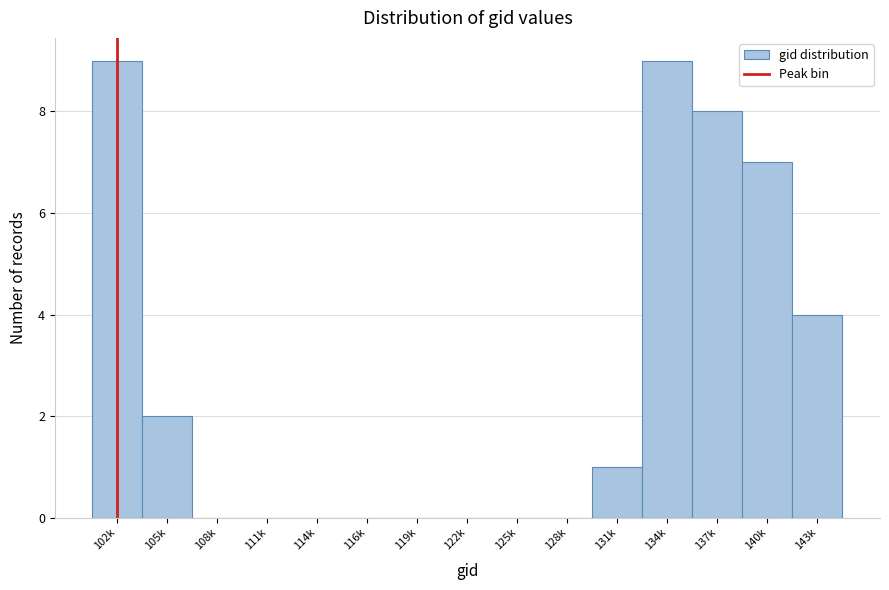

Reading right to left, extract all data points from this chart.

143k=4	140k=7	137k=8	134k=9	131k=1	128k=0	125k=0	122k=0	119k=0	116k=0	114k=0	111k=0	108k=0	105k=2	102k=9